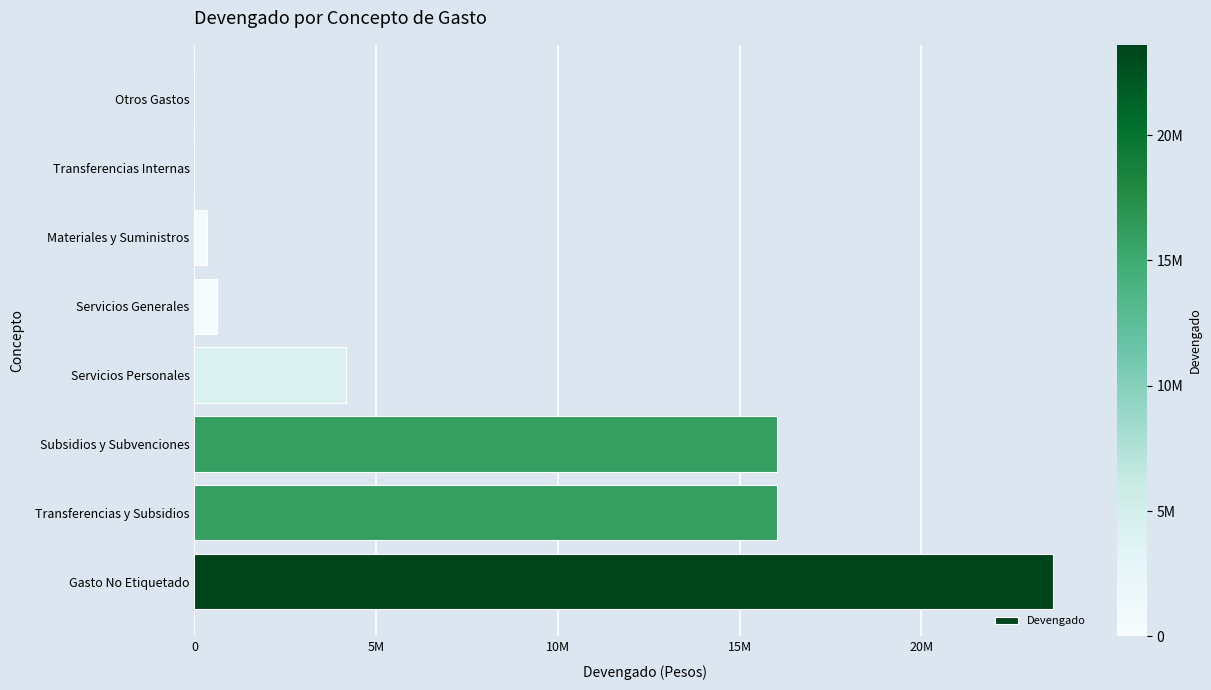

Are the bars grouped side by side (vs. stacked)?

No